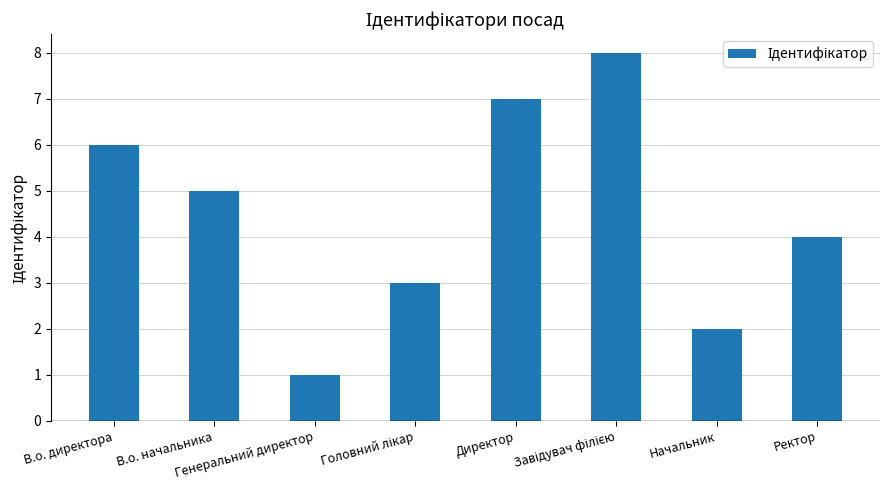

What is the greatest value displayed?

8